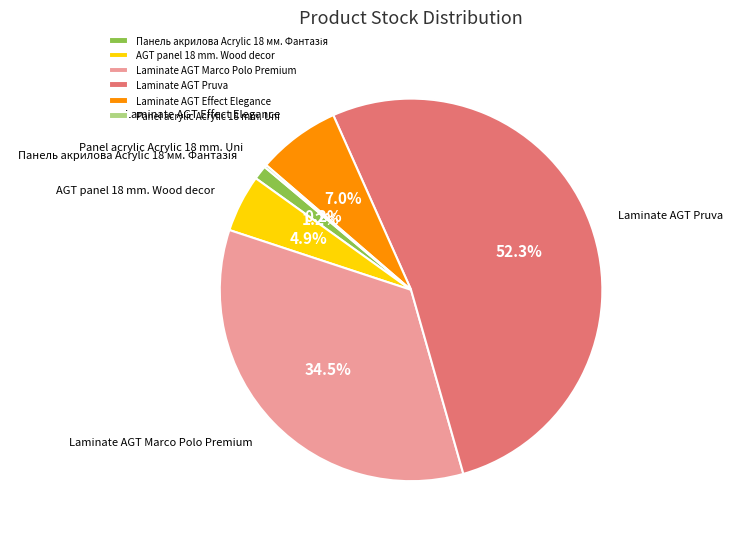

Between Laminate AGT Pruva and AGT panel 18 mm. Wood decor, which is larger?

Laminate AGT Pruva